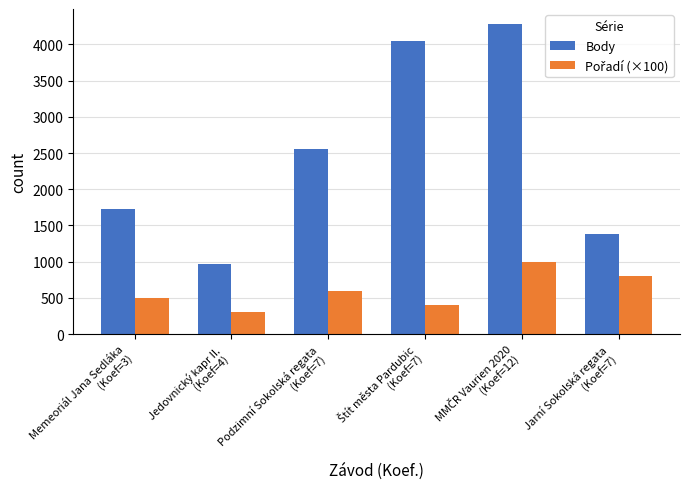

What is the sum of the Body values at Jedovnický kapr II.
(Koef=4) and Jarní Sokolská regata
(Koef=7)?

2345